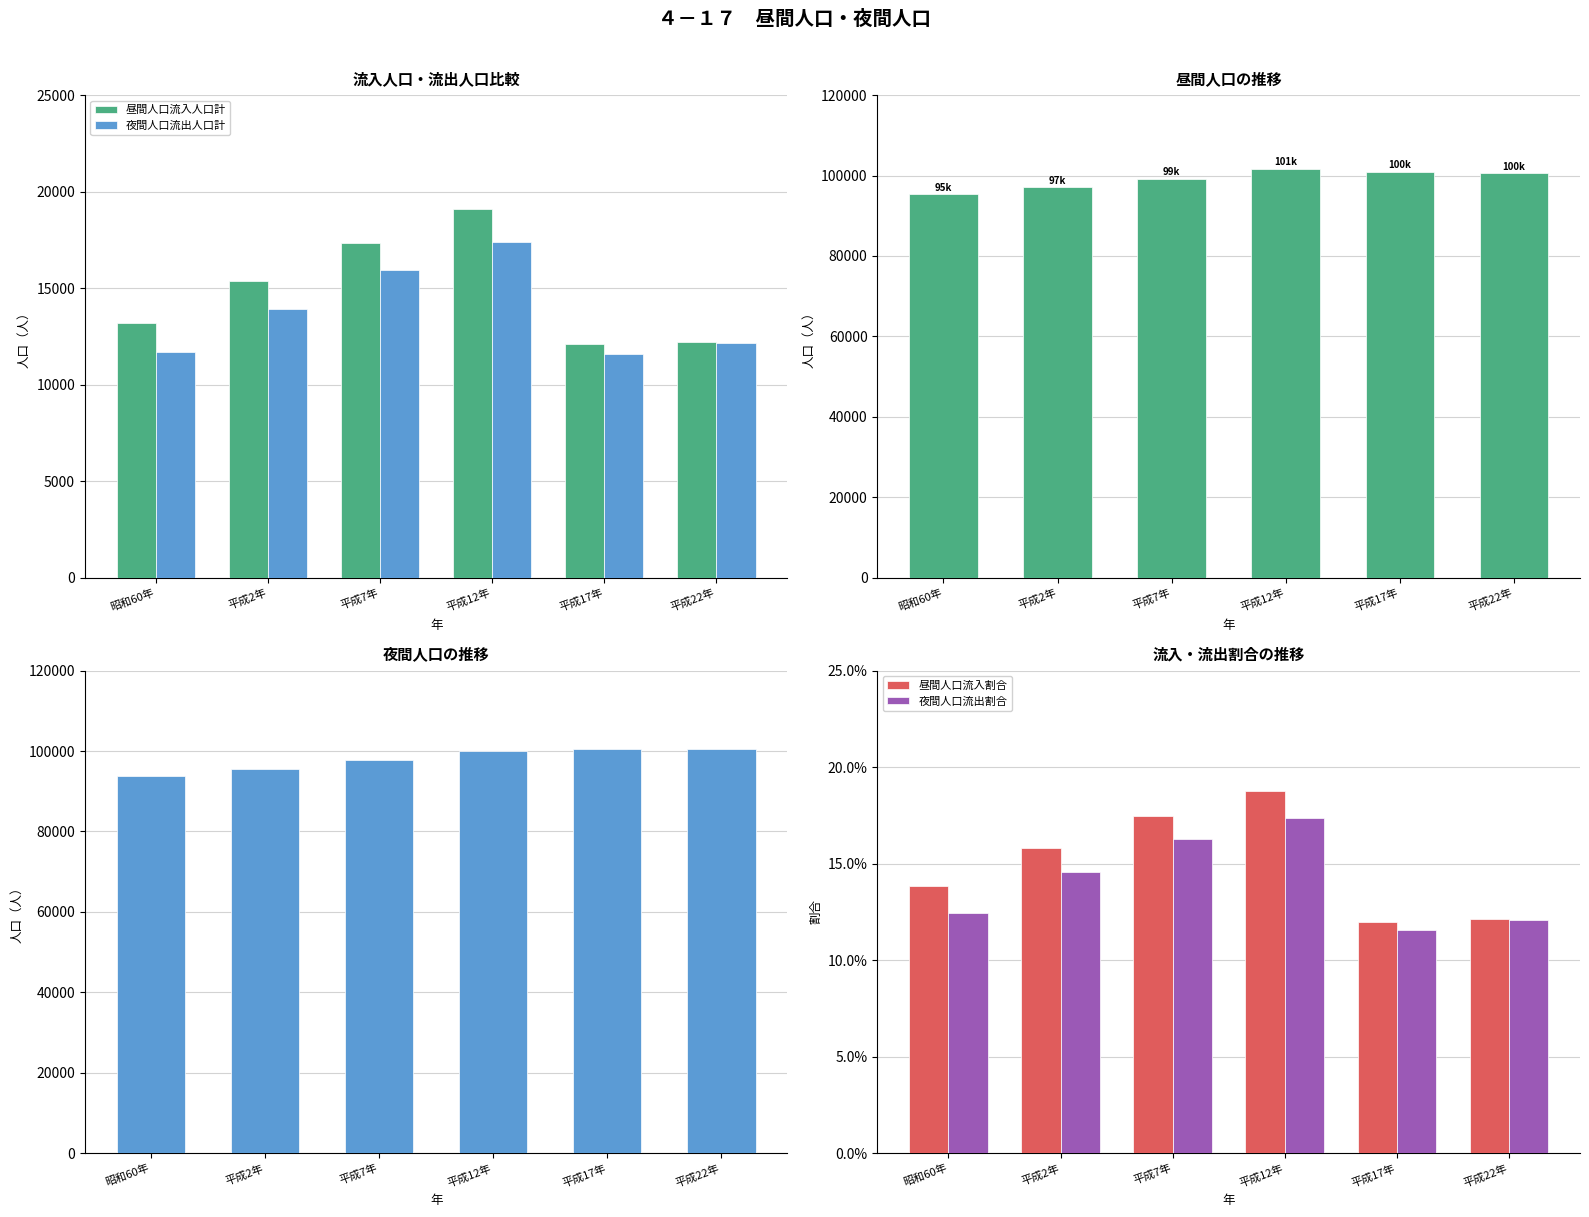

What is the difference between the maximum and minimum values in the 夜間人口流出割合 series?

0.1